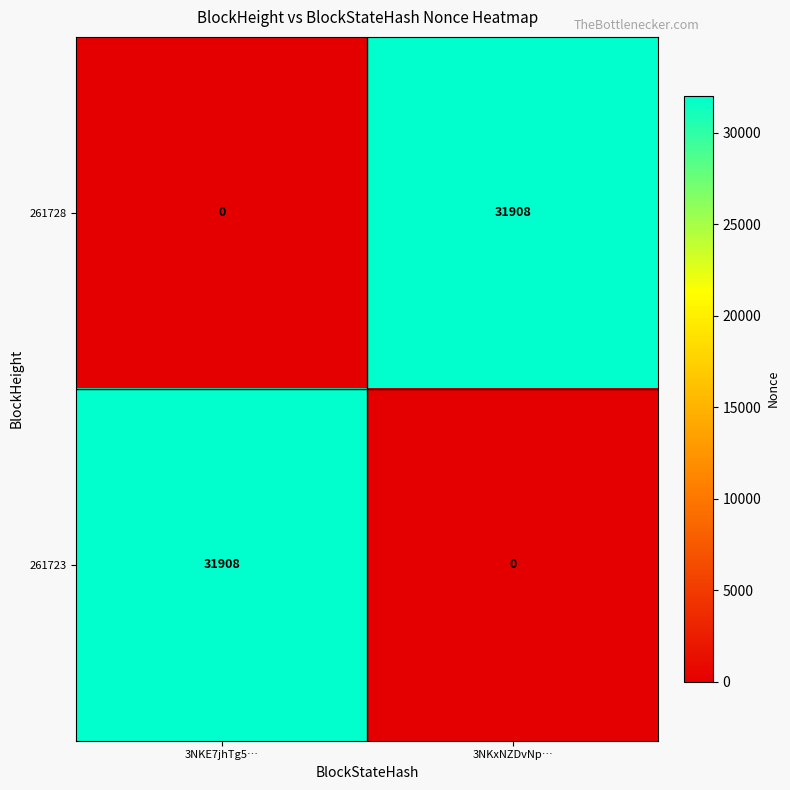

The 261723 series shows 6898 at 3NKE7jhTg5…. True or false?

False